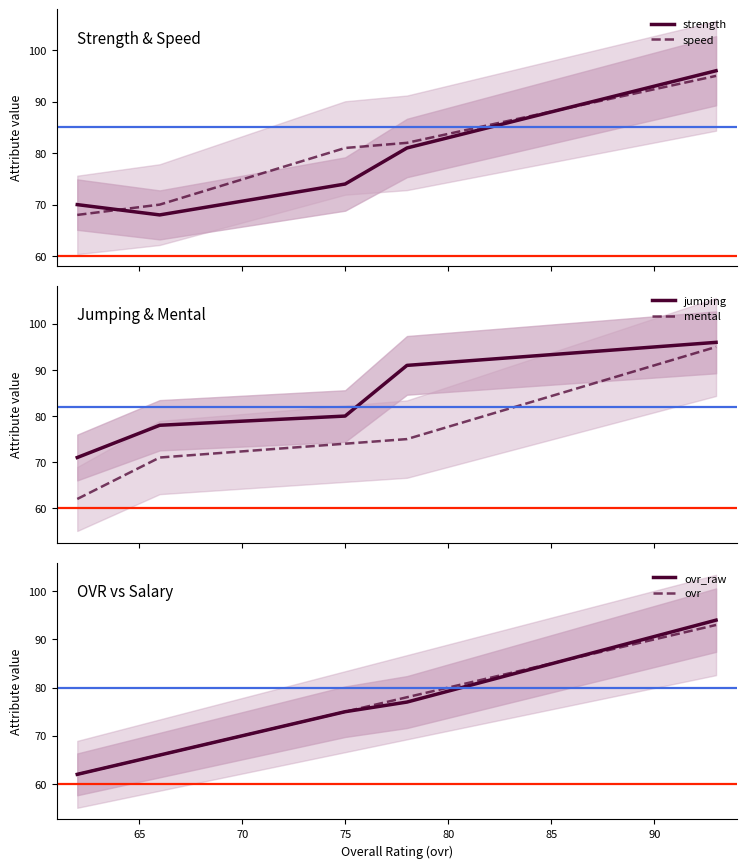

What is the difference between the maximum and minimum values in the jumping series?

25